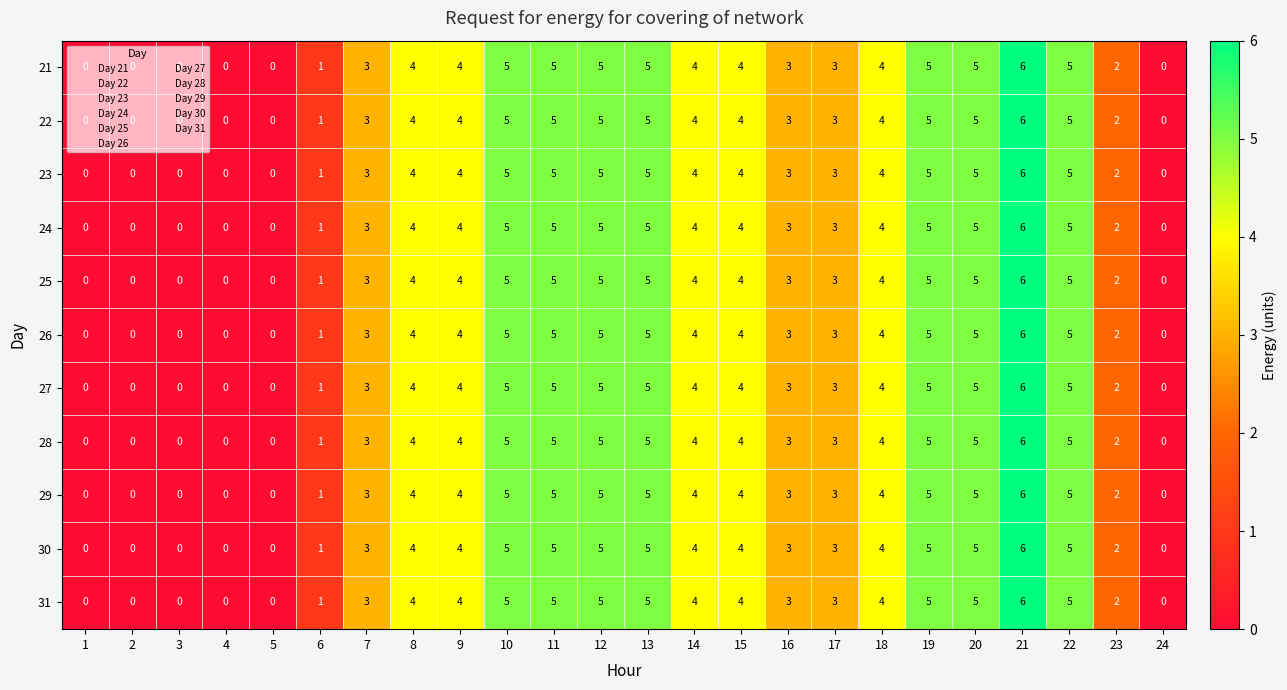

What is the approximate value of 27 at 7?

3